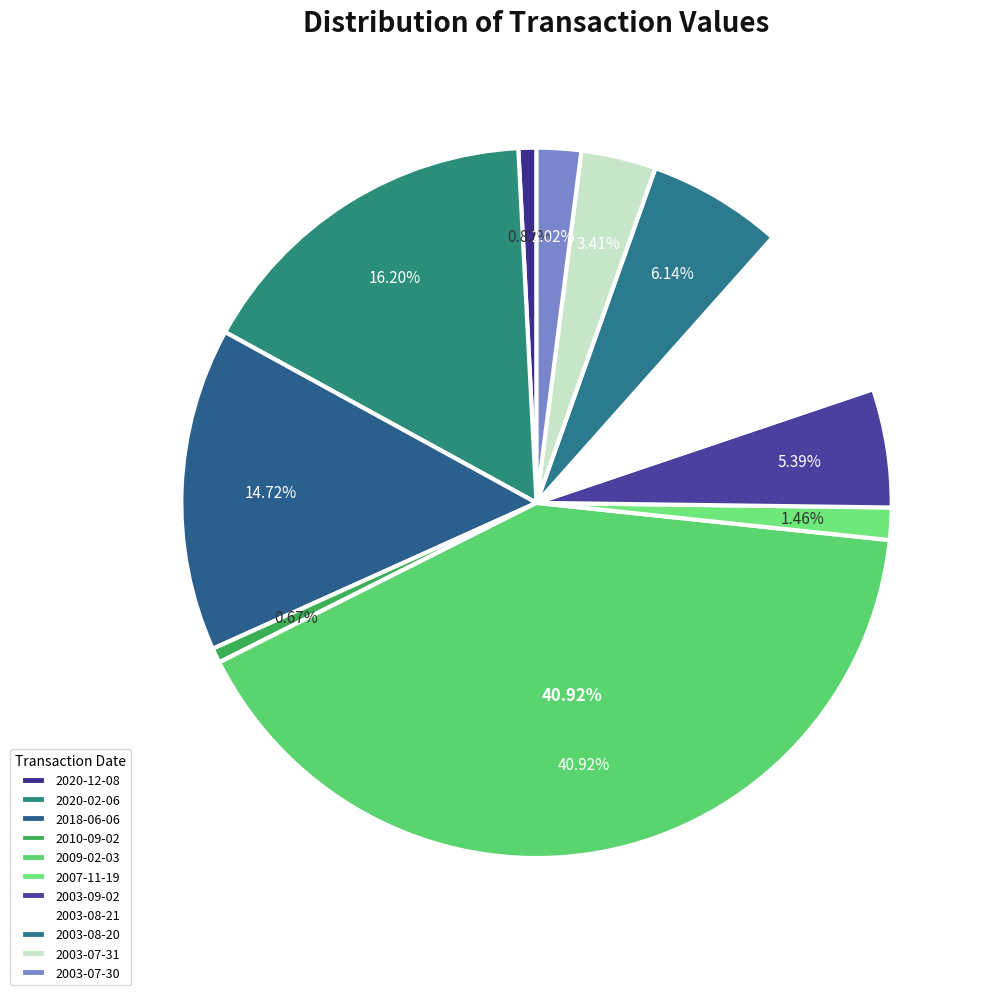

To the nearest percent, what is the combined percentage of 2020-12-08 and 2009-02-03?

42%